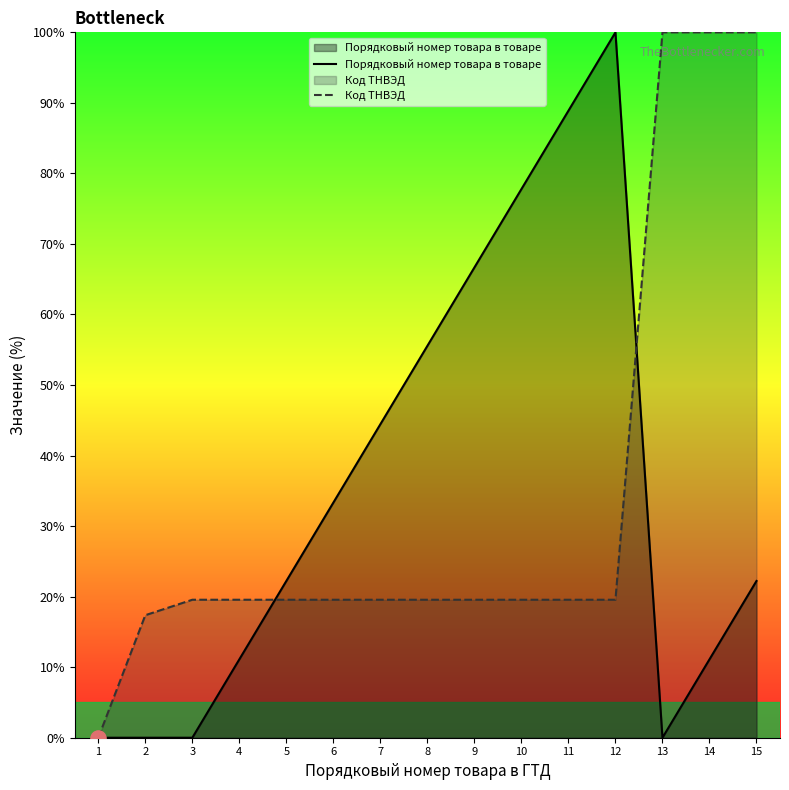

Which series reaches the maximum Y coordinate?

Порядковый номер товара в товаре